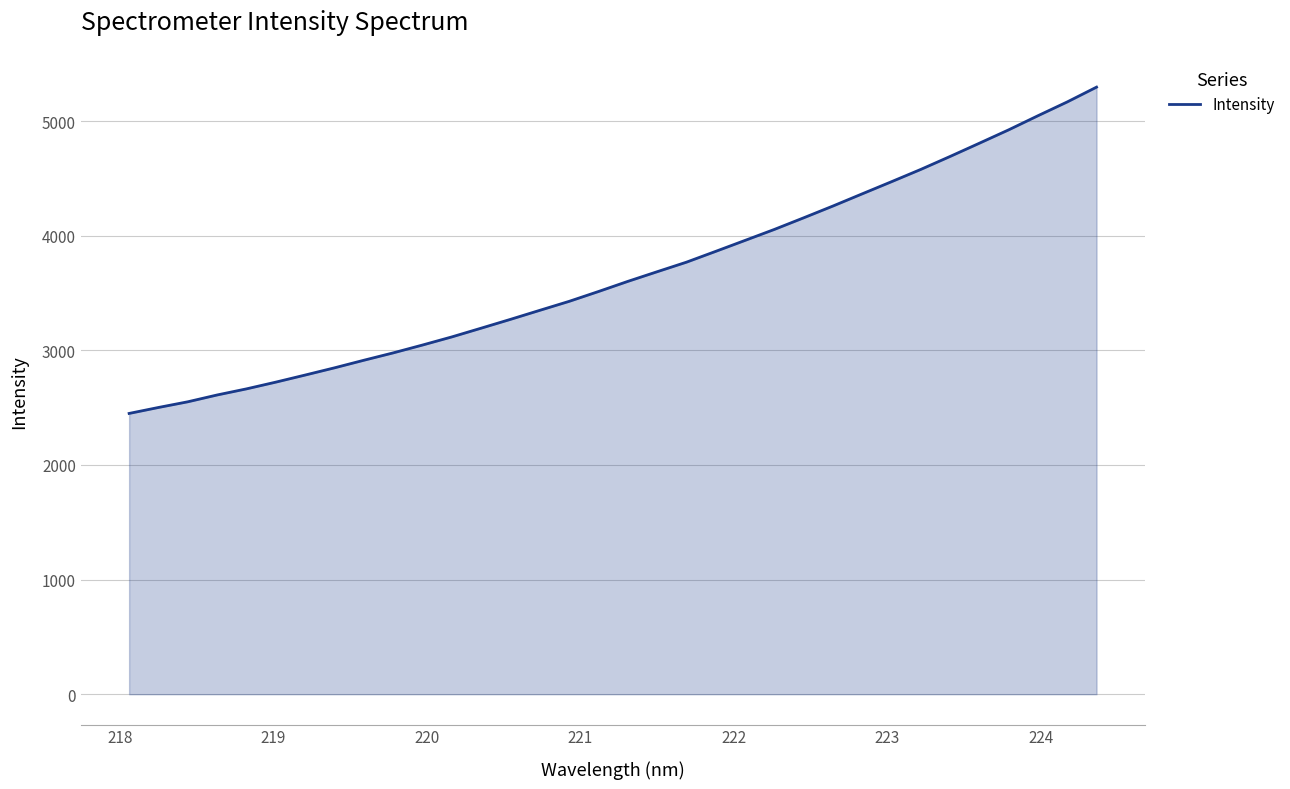

What is the smallest value displayed?

2449.3